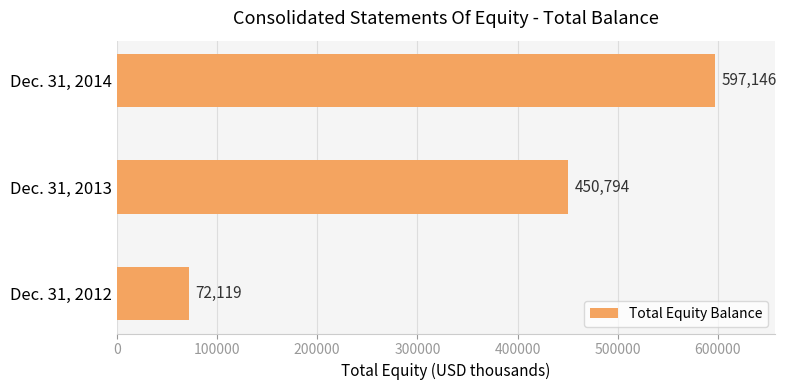

True or false: the data shows 107197 at Dec. 31, 2012.

False